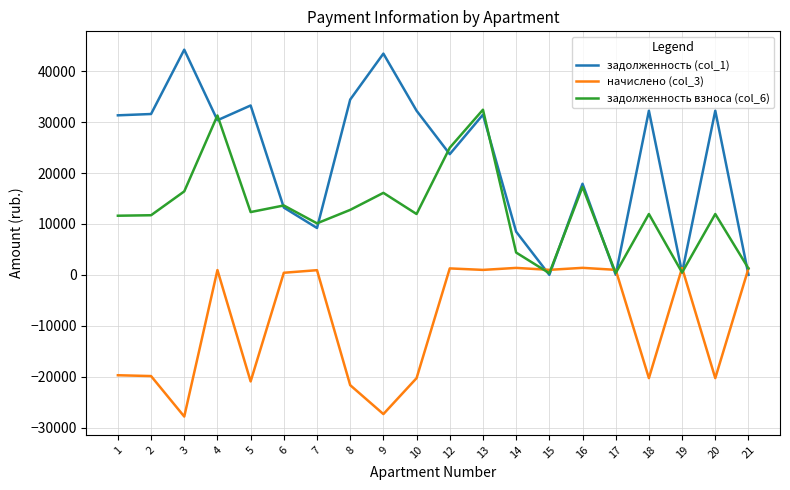

Does the chart have visible grid lines?

Yes